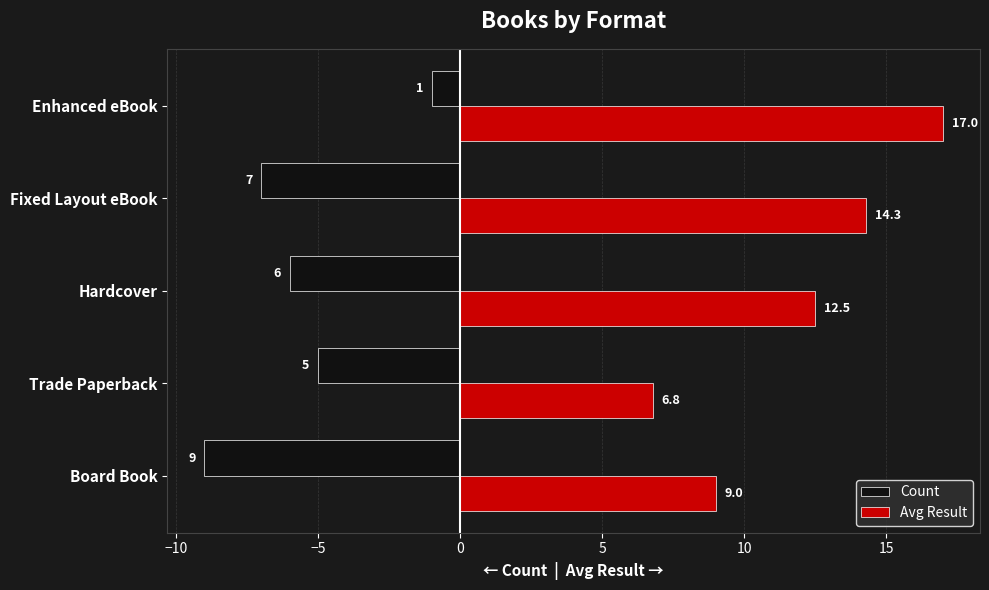

At how many categories does at least one series exceed 4?

5